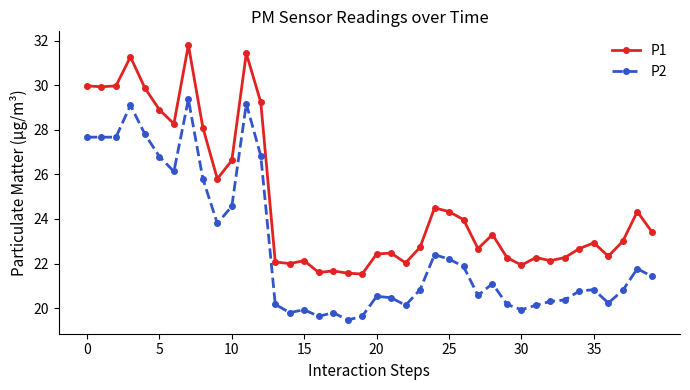

Count the number of data series in this chart.

2